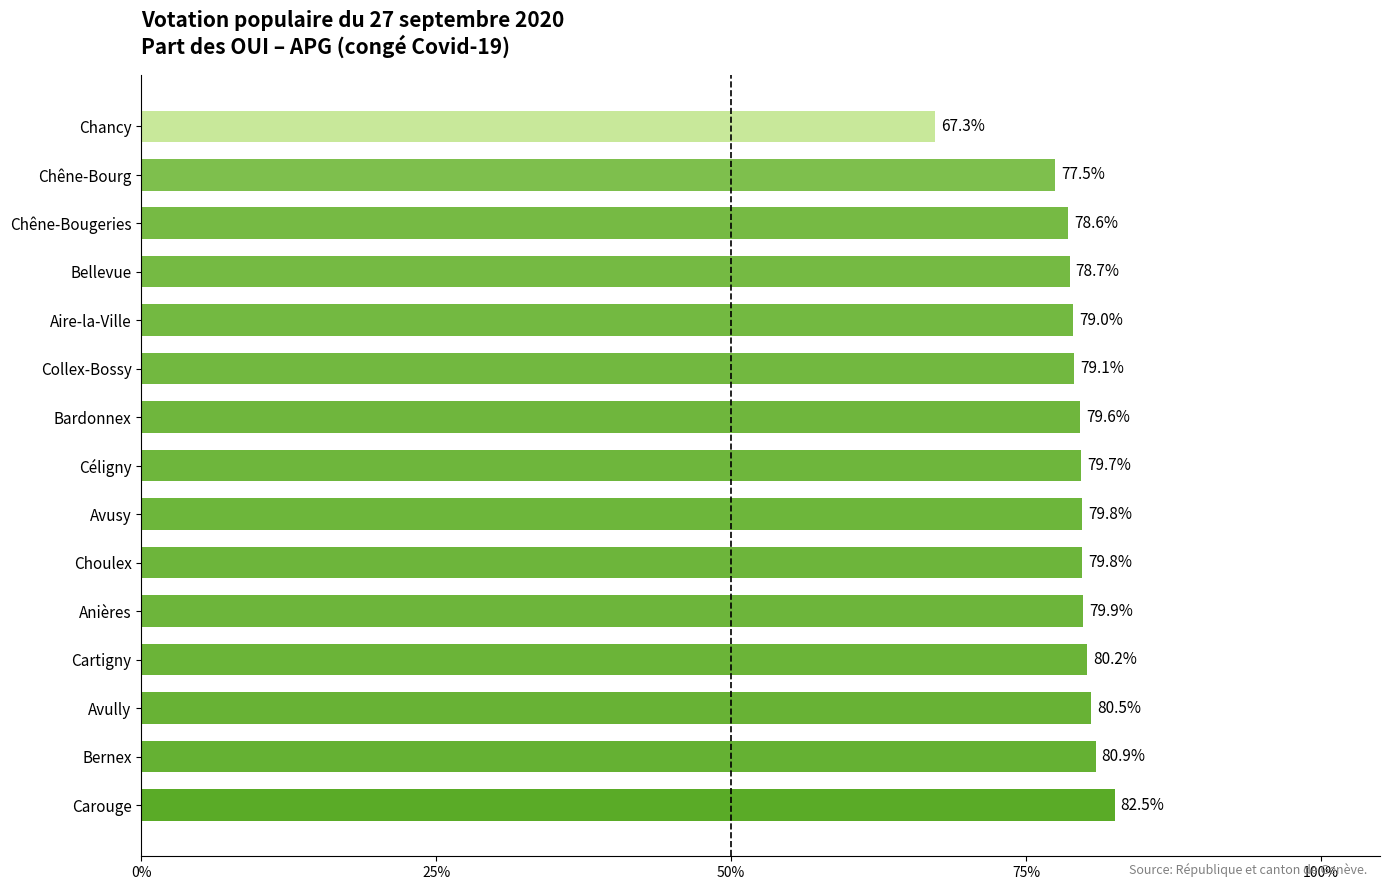

What value does the data have at Choulex?

79.8